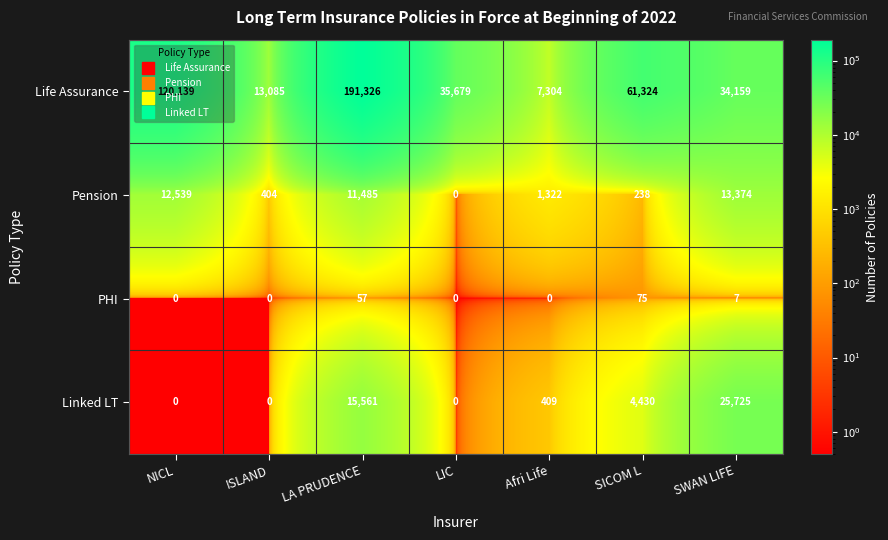

Rank the series at LA PRUDENCE from highest to lowest value.

Life Assurance, Linked LT, Pension, PHI